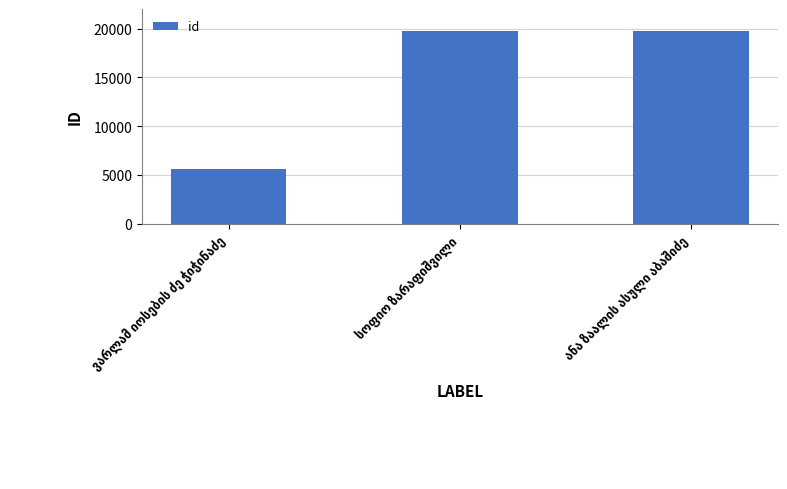

What is the value of the 2nd bar from the left?

19791